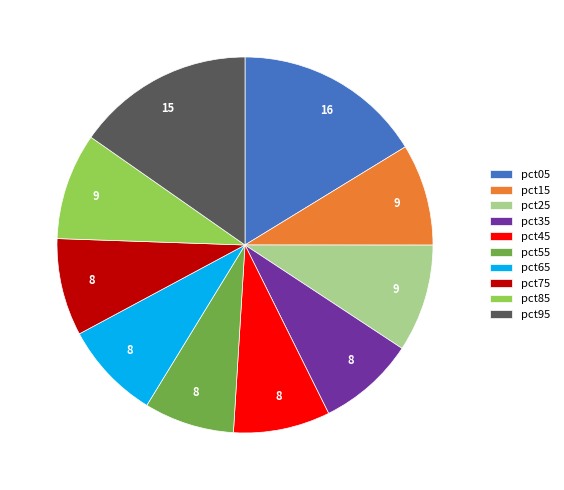

Do pct05 and pct65 together represent more than half of the pie?

No